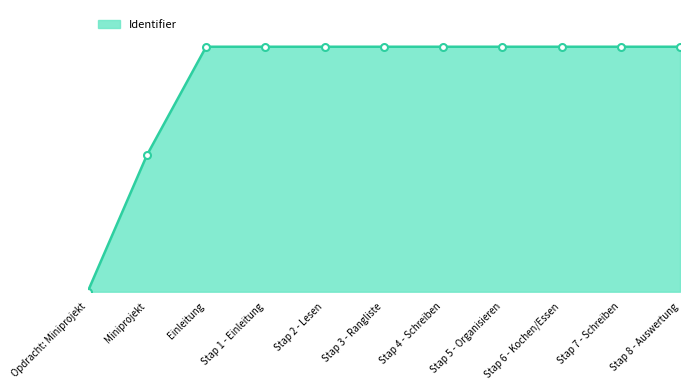

What is the value of the 6th point from the left?

7438716